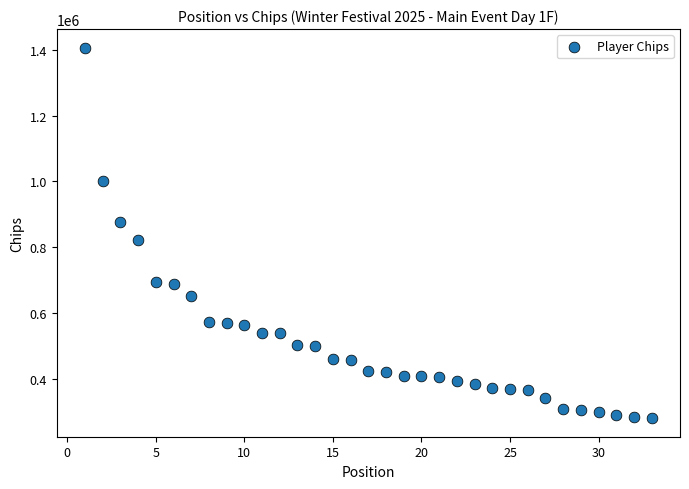

What Y value in the scatter plot is closest to 843500?

823000